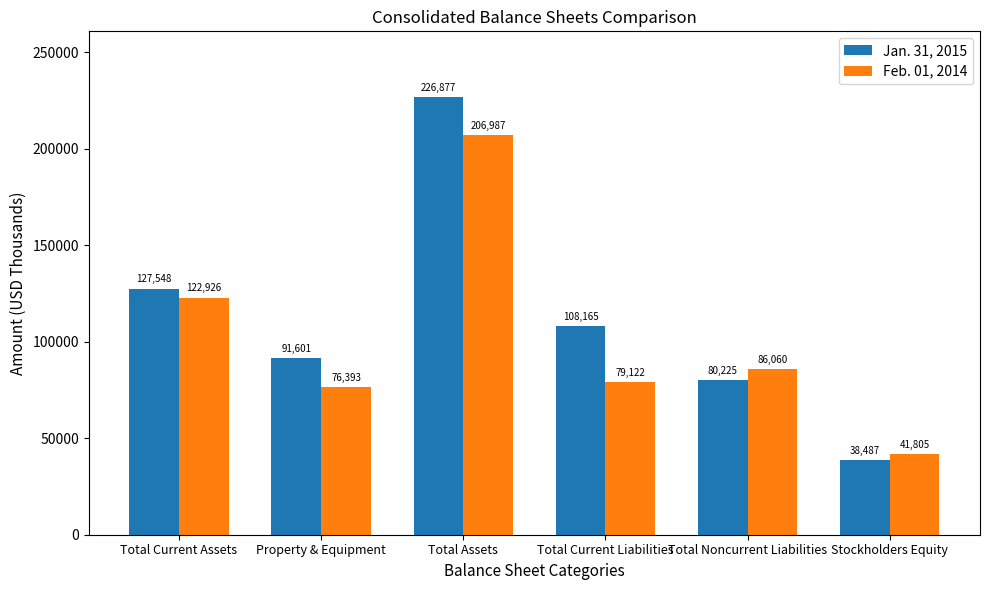

How many categories are shown in the chart?

6